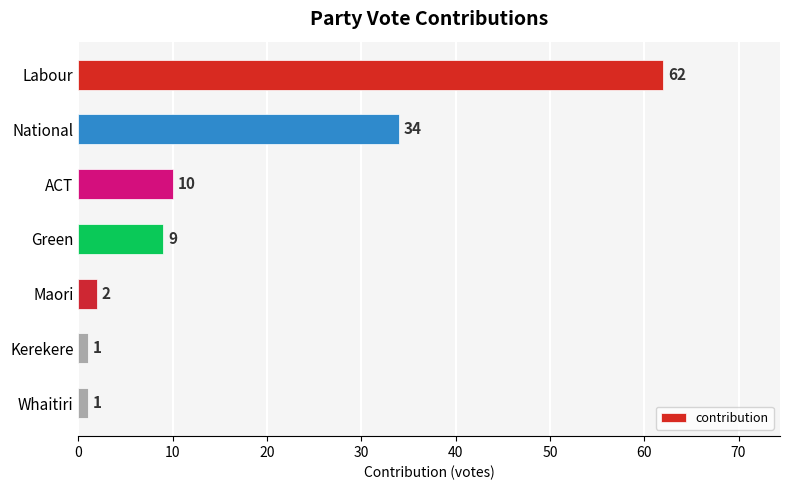

What is the average value?

17